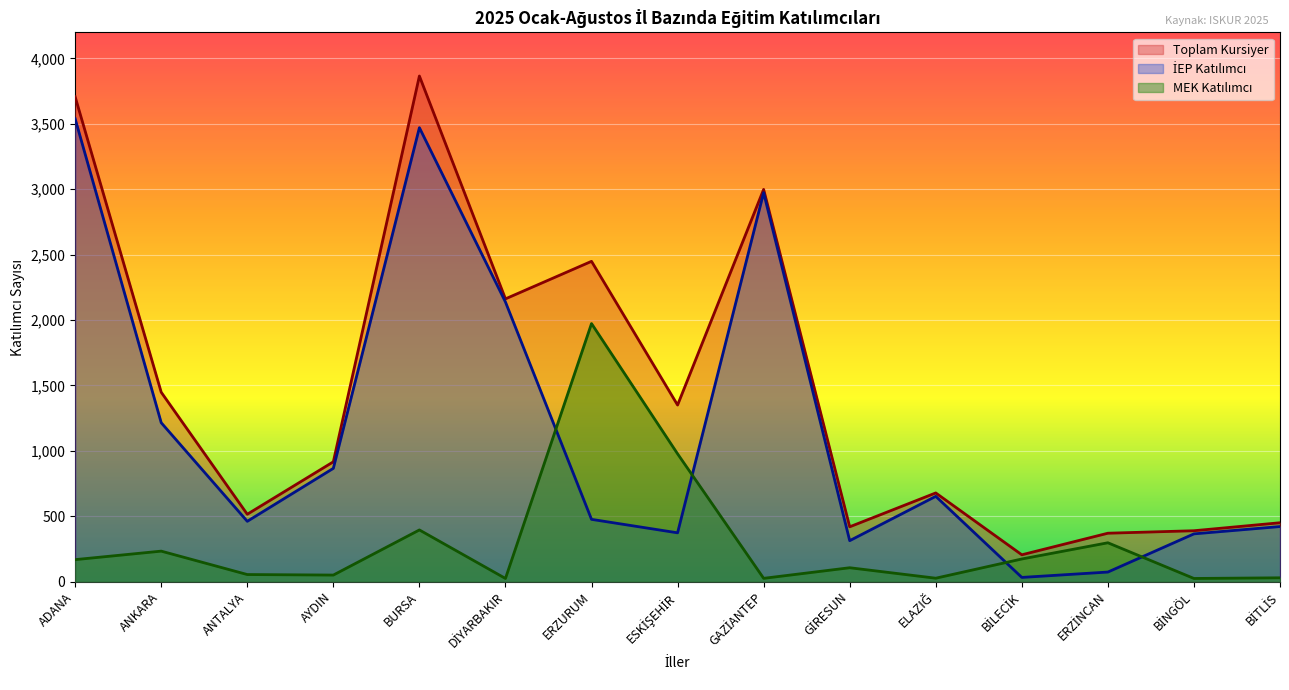

After their last crossing, which series has the higher values: MEK Katılımcı or İEP Katılımcı?

İEP Katılımcı